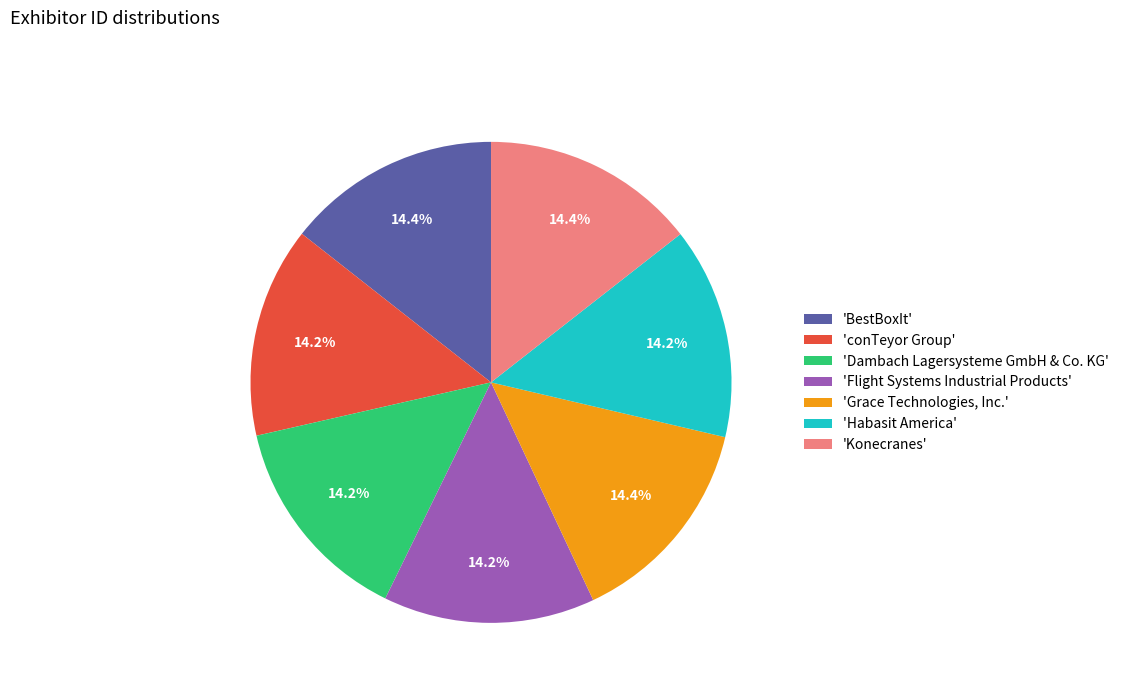

Is there a majority slice in this chart?

No